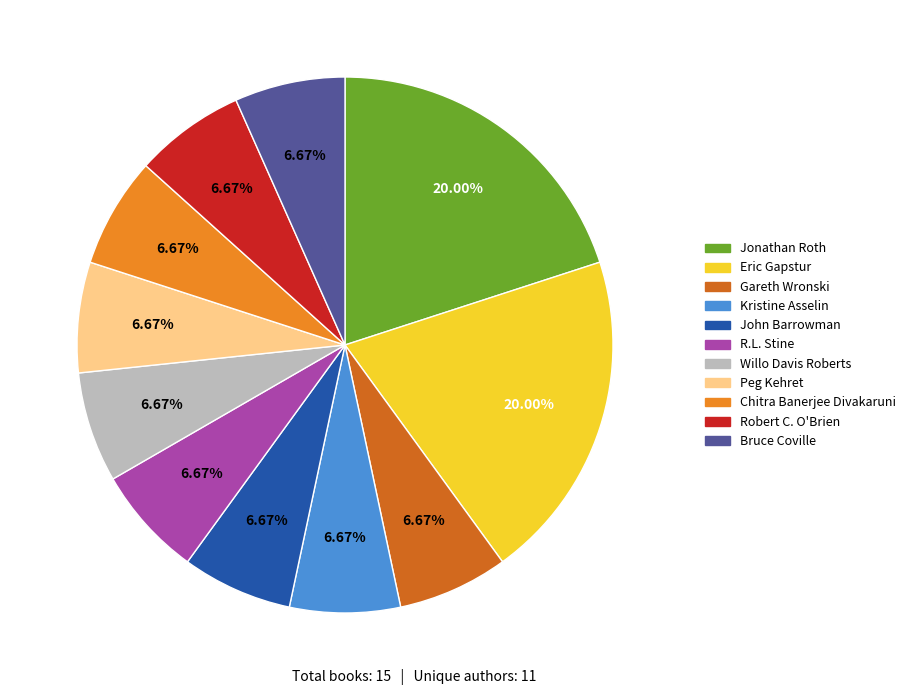

The R.L. Stine slice represents 1% of the pie. True or false?

False